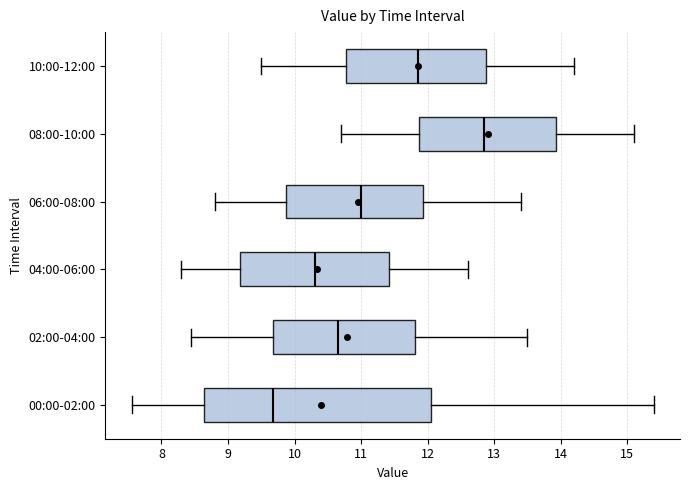

Reading bottom to top, transcribe this box plot: for each box, give where its median line is, the range the box spans, and where its two whiskers end, as read against the x-axis. The values are not printed on the chart, so give them approximately, as read against the axis.

00:00-02:00: median 9.7, box 8.6 to 12.1, whiskers 7.6 to 15.4
02:00-04:00: median 10.7, box 9.7 to 11.8, whiskers 8.5 to 13.5
04:00-06:00: median 10.3, box 9.2 to 11.4, whiskers 8.3 to 12.6
06:00-08:00: median 11.0, box 9.9 to 11.9, whiskers 8.8 to 13.4
08:00-10:00: median 12.9, box 11.9 to 13.9, whiskers 10.7 to 15.1
10:00-12:00: median 11.9, box 10.8 to 12.9, whiskers 9.5 to 14.2